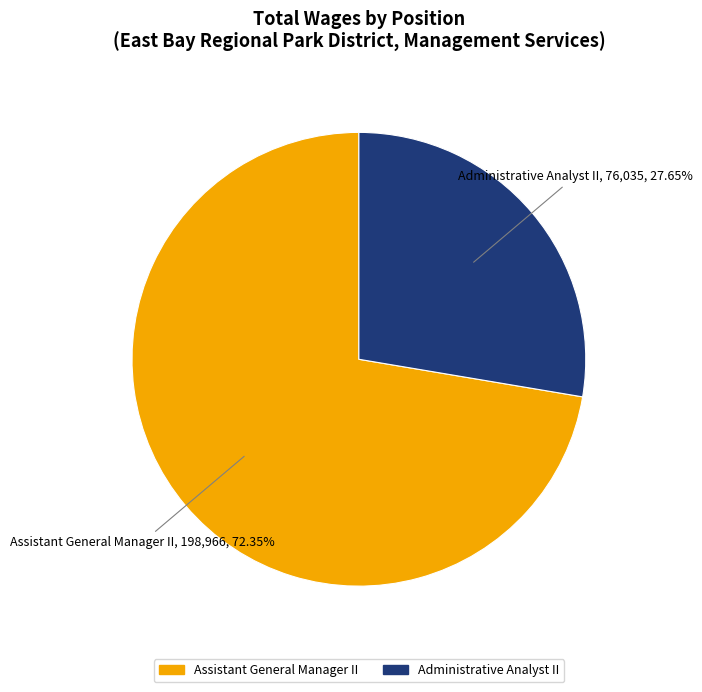

Is the sum of Administrative Analyst II and Assistant General Manager II greater than half?

Yes